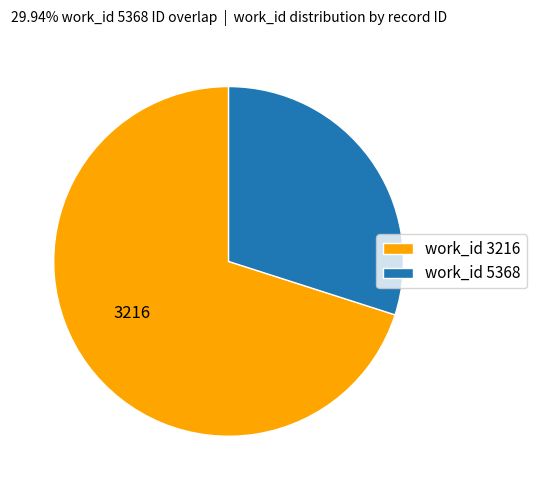

Do work_id 5368 and work_id 3216 together represent more than half of the pie?

Yes